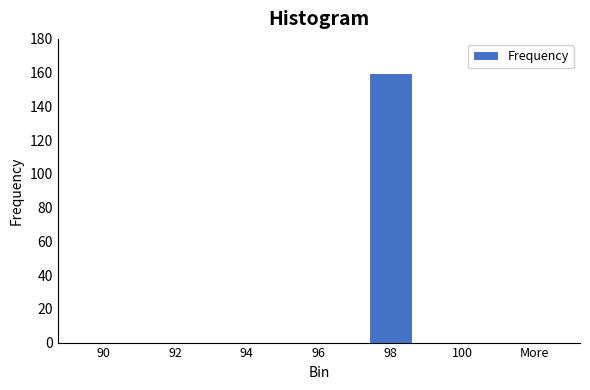

Reading left to right, extract all data points from this chart.

90=0	92=0	94=0	96=0	98=160	100=0	More=0